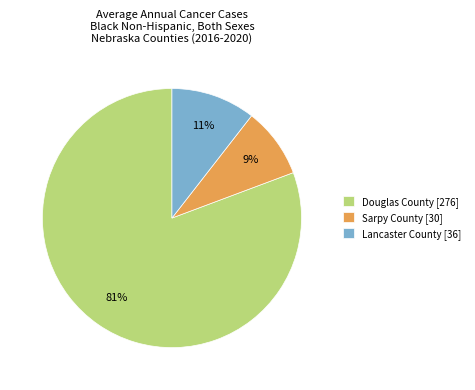

To the nearest percent, what is the average slice percentage?

33%